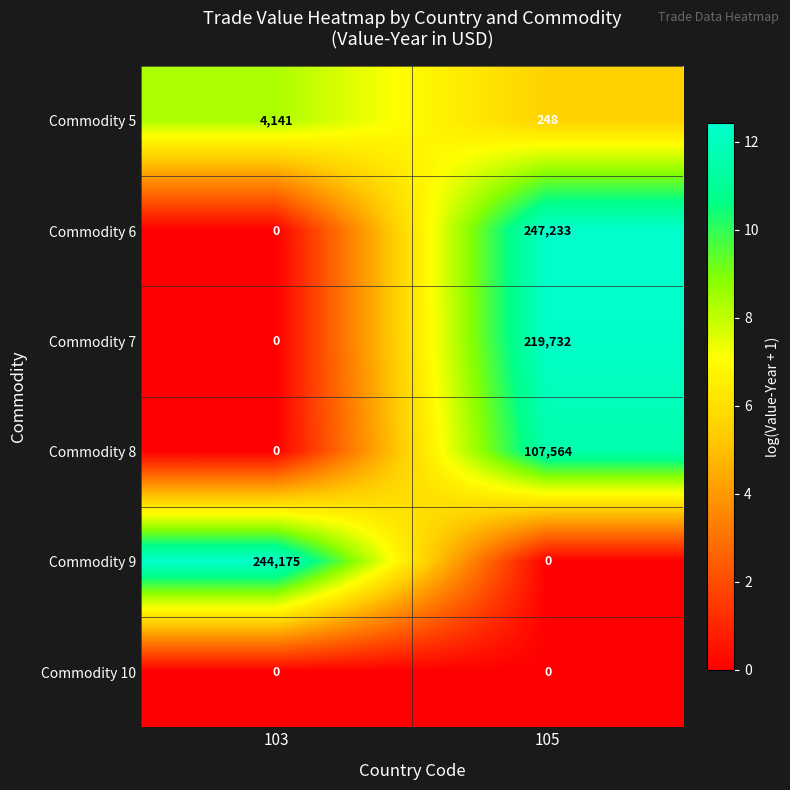

What is the sum of all Commodity 7 values?

219732